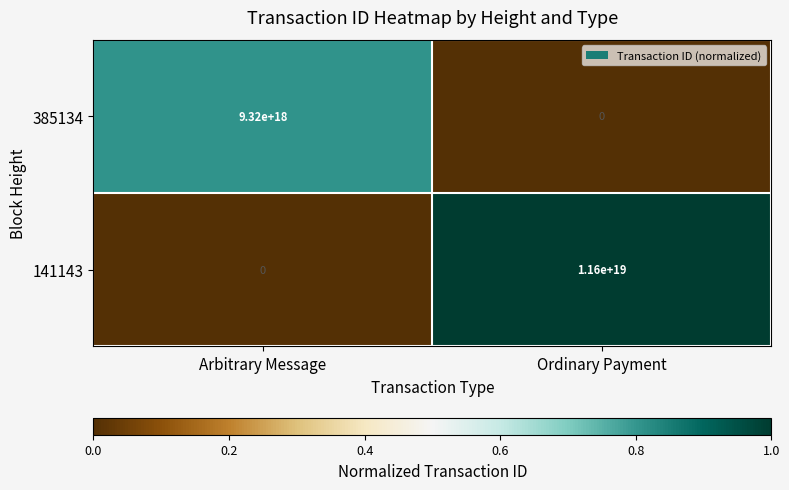

At which category is the sum across all series the highest?

Ordinary Payment